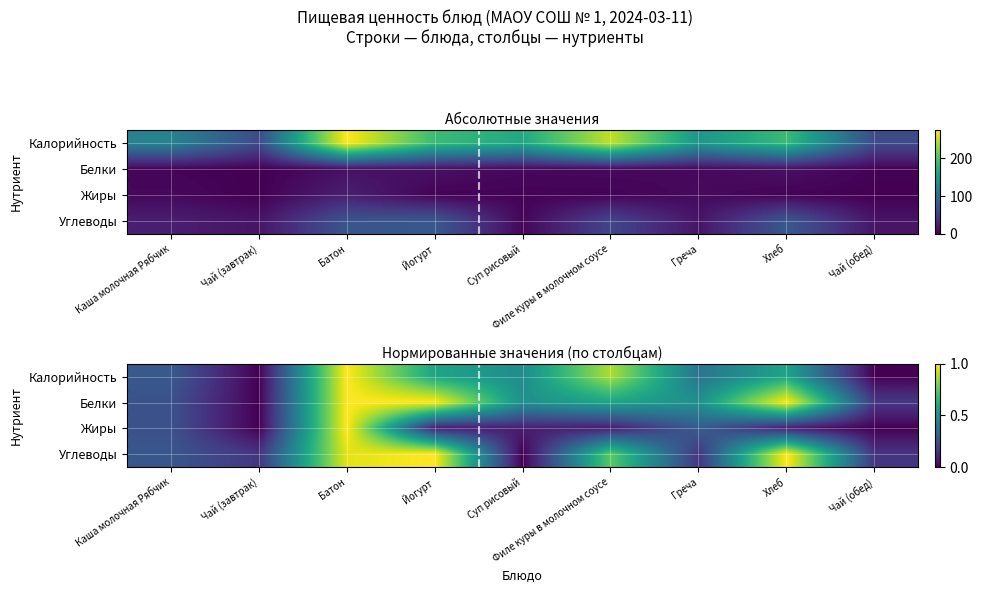

Is the value of Калорийность at Суп рисовый greater than the value of Углеводы at Чай (обед)?

Yes